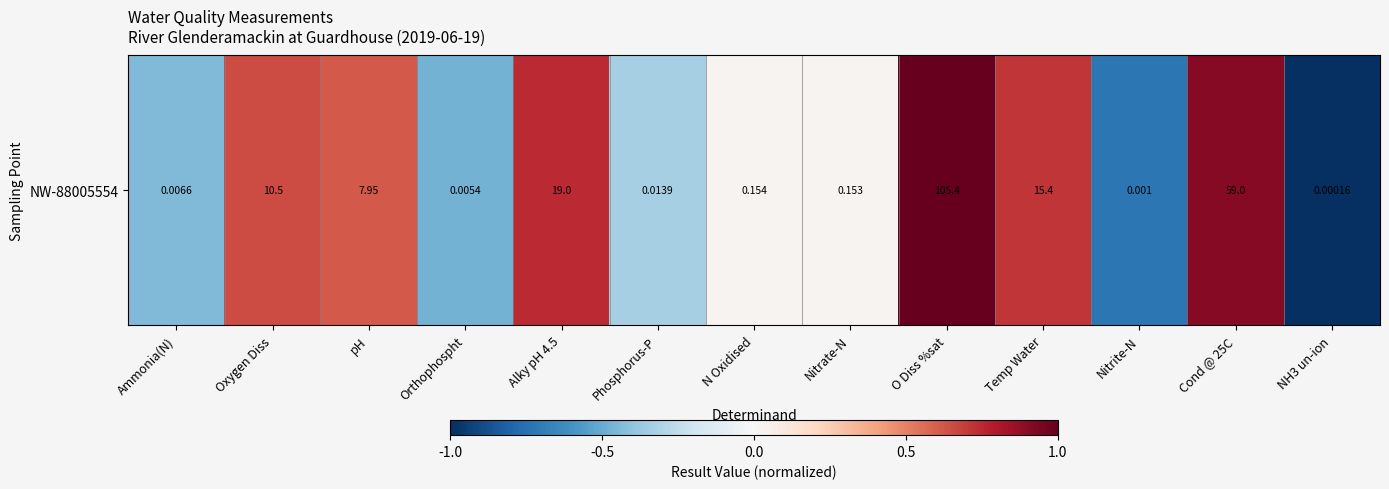

What is the difference between the maximum and minimum values?

2.0